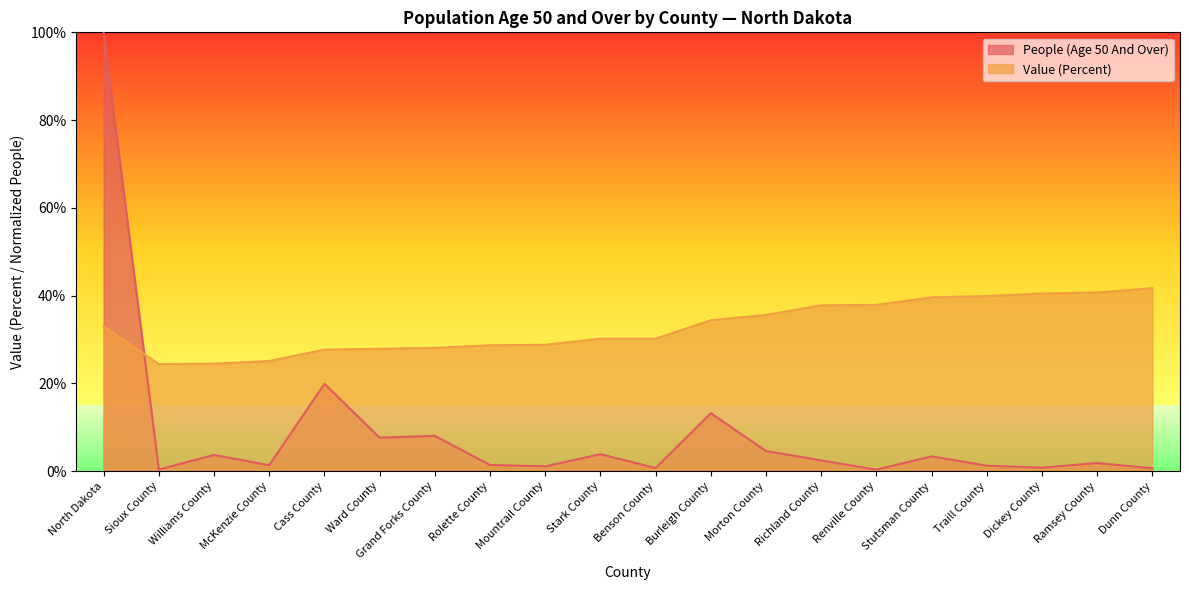

What is the maximum value shown in the chart?

100.0